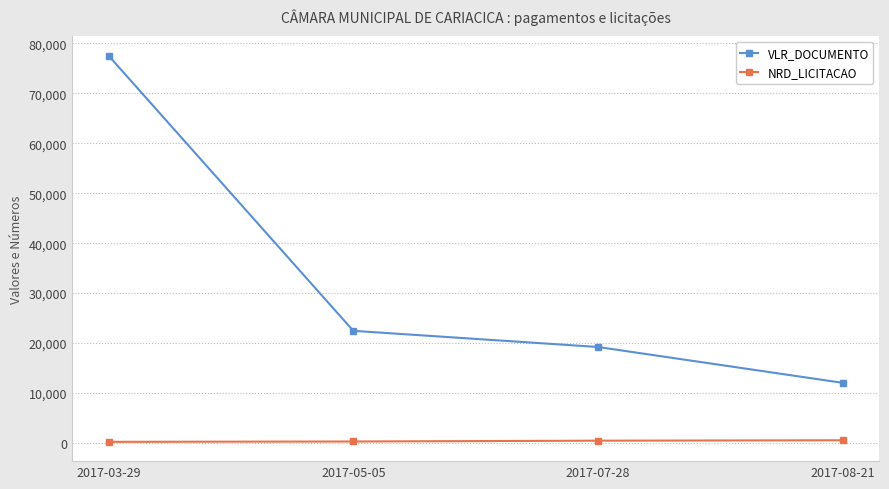

What position from the right is 2017-08-21?

1